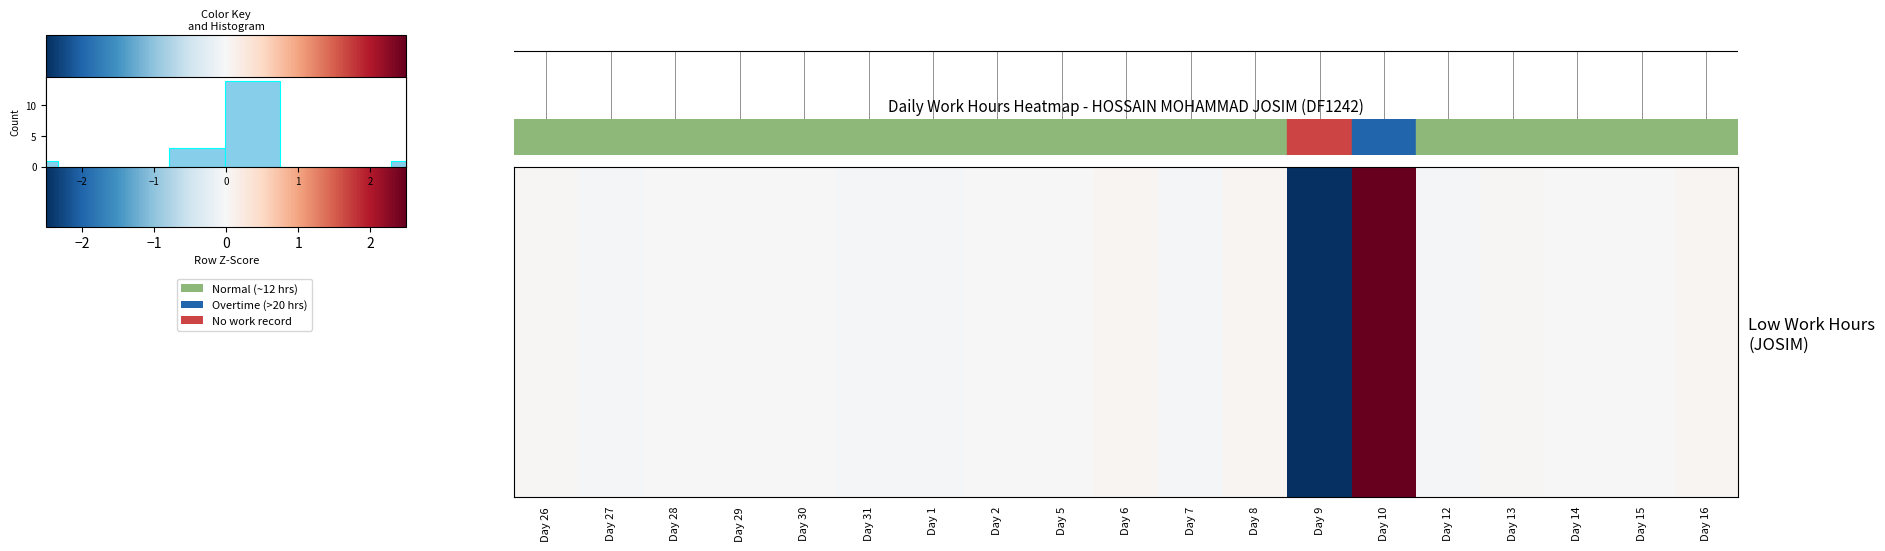

What is the smallest value displayed?

-3.1